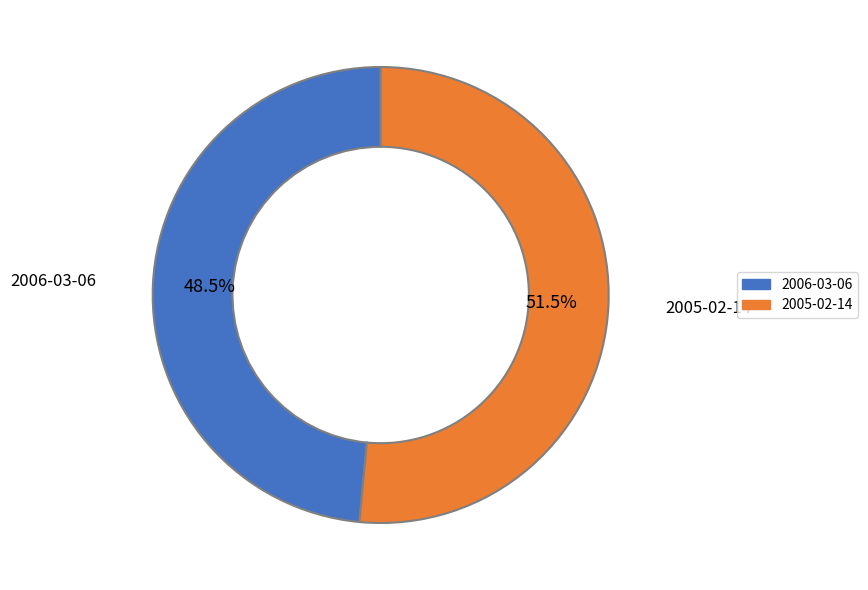

Count the number of slices in the pie.

2